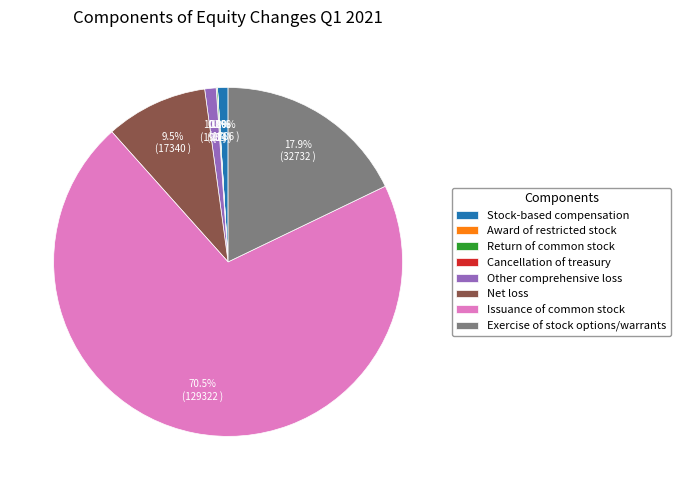

What percentage is the Net loss slice, to the nearest percent?

9%